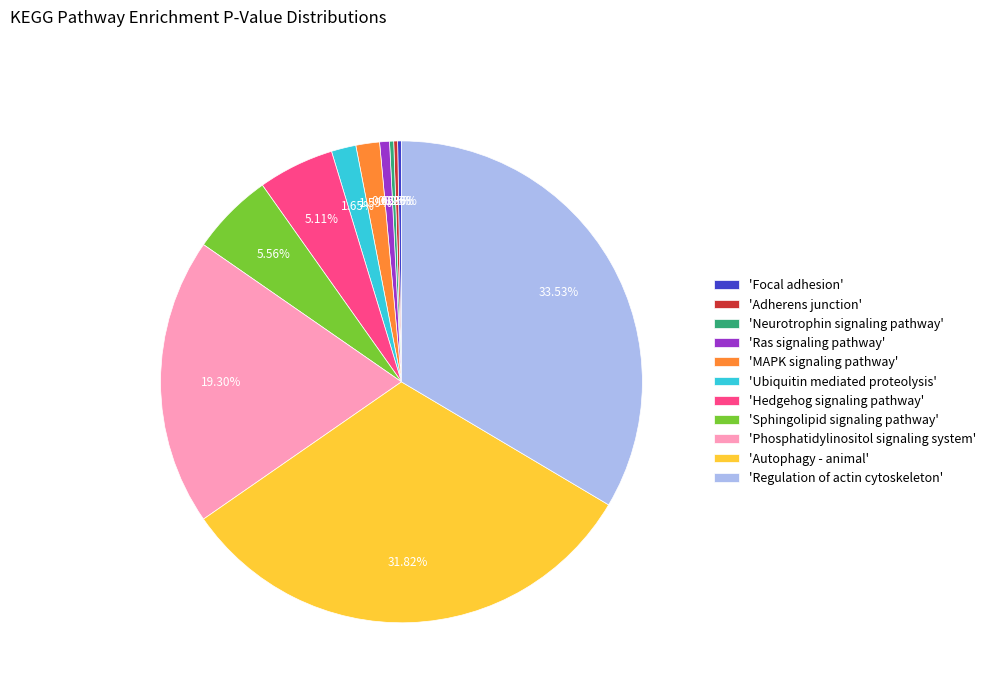

Does any single category account for the majority?

No